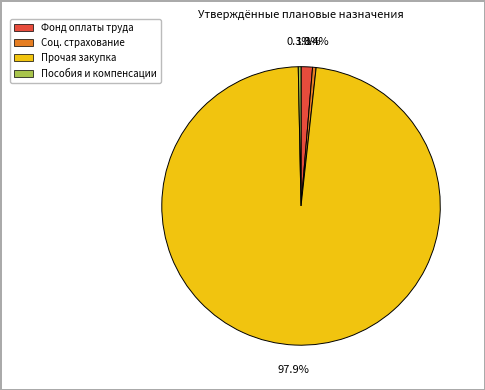

Is there a majority slice in this chart?

Yes